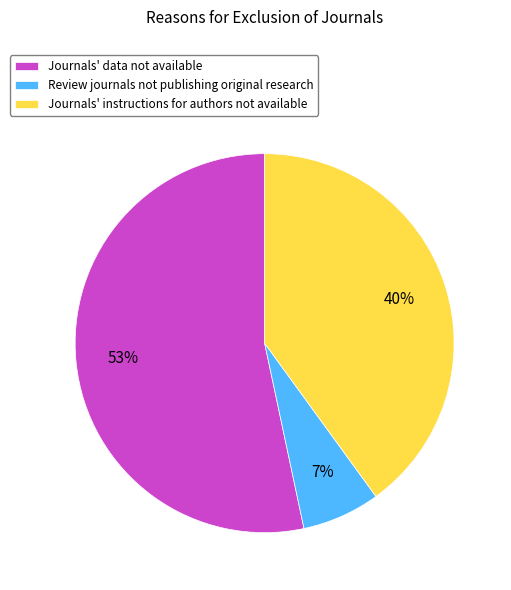

Count the number of slices in the pie.

3